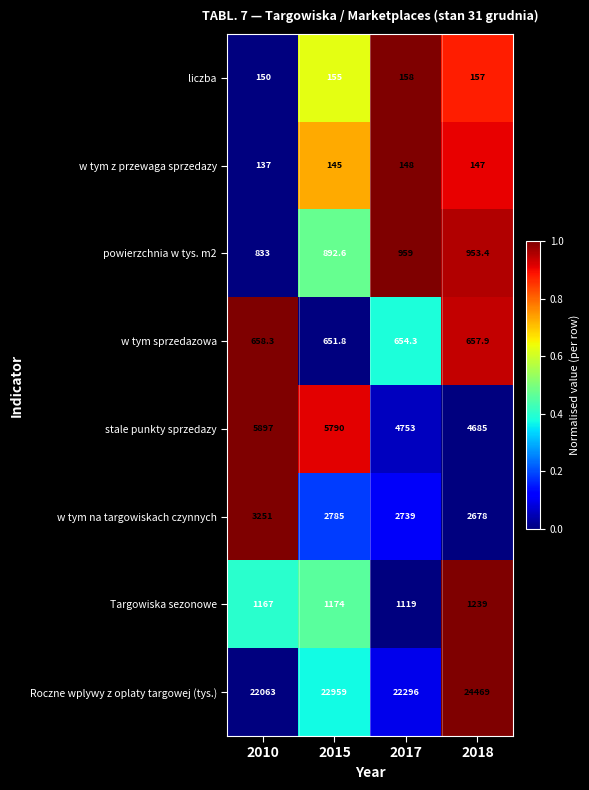

The Targowiska sezonowe series shows 1119.0 at 2017. True or false?

True